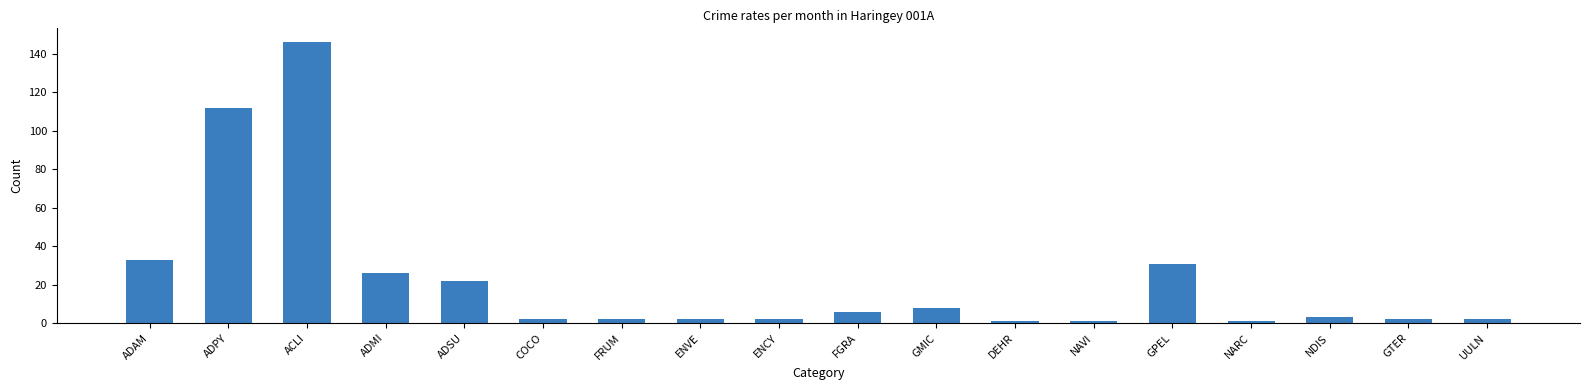

Which category has the highest value across all series?

ACLI